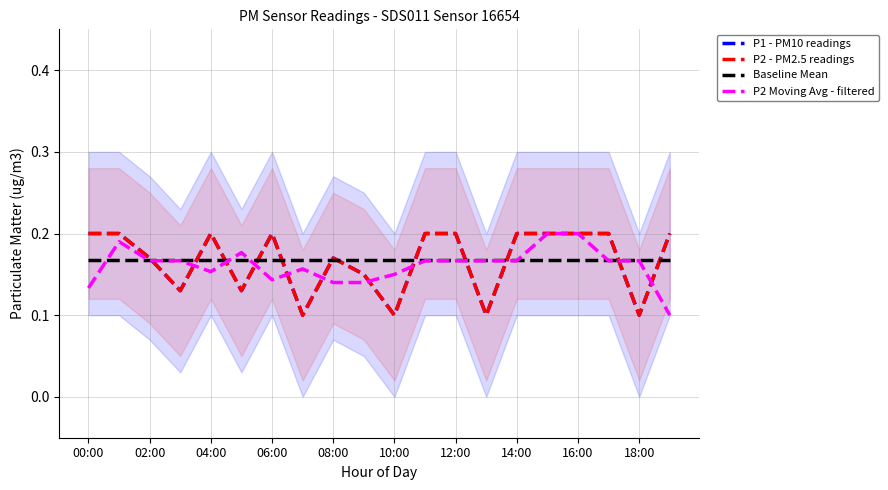

How many times do Baseline Mean and P2 Moving Avg - filtered cross each other?

6